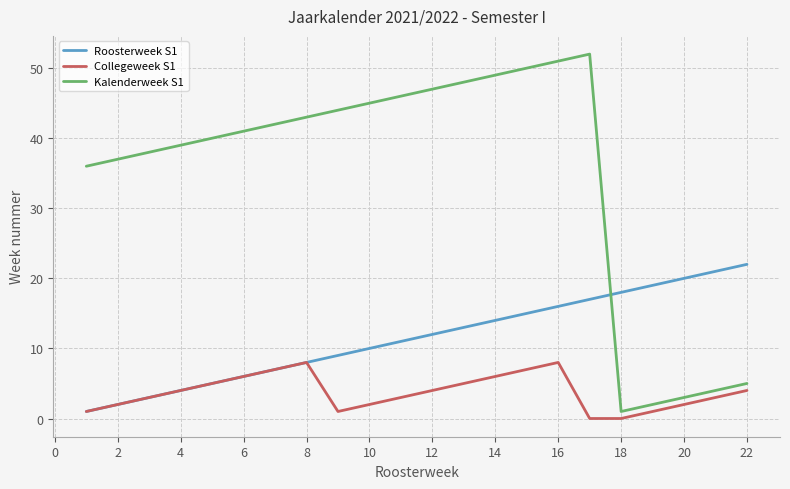

Which series has the largest total across all categories?

Kalenderweek S1